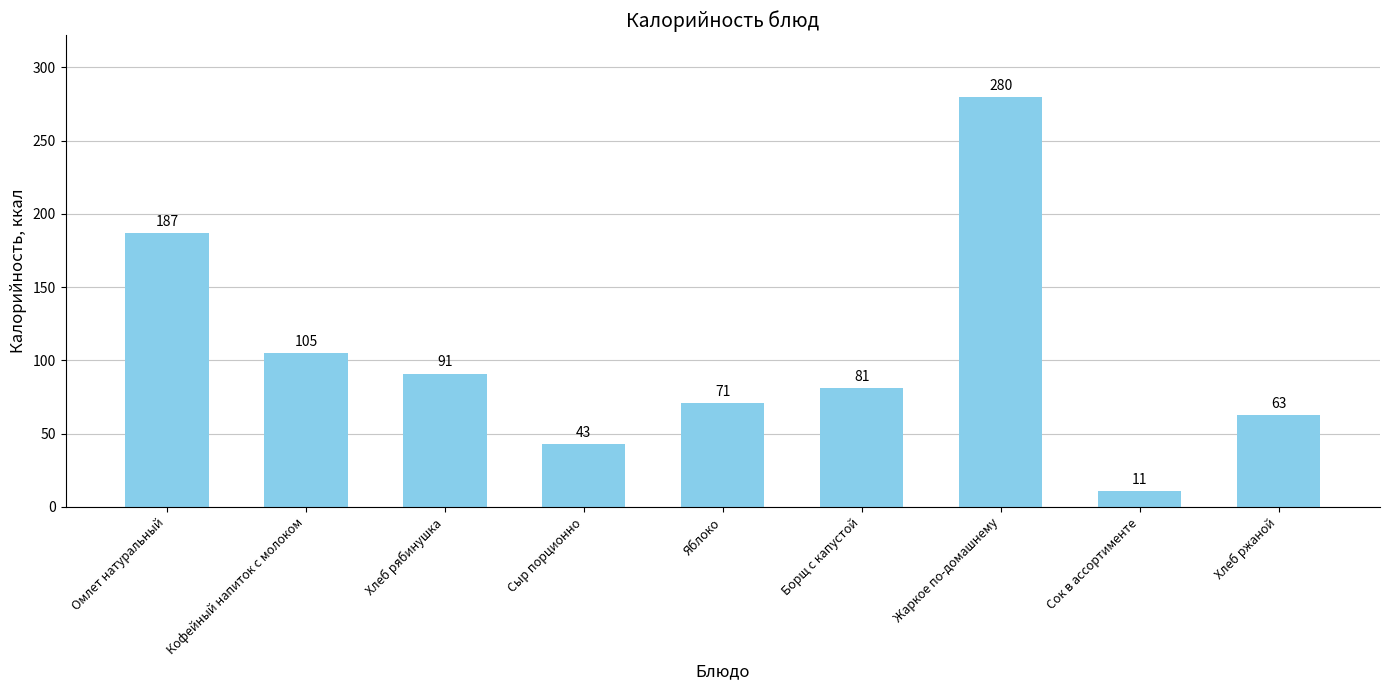

Read the value at Хлеб ржаной.

63